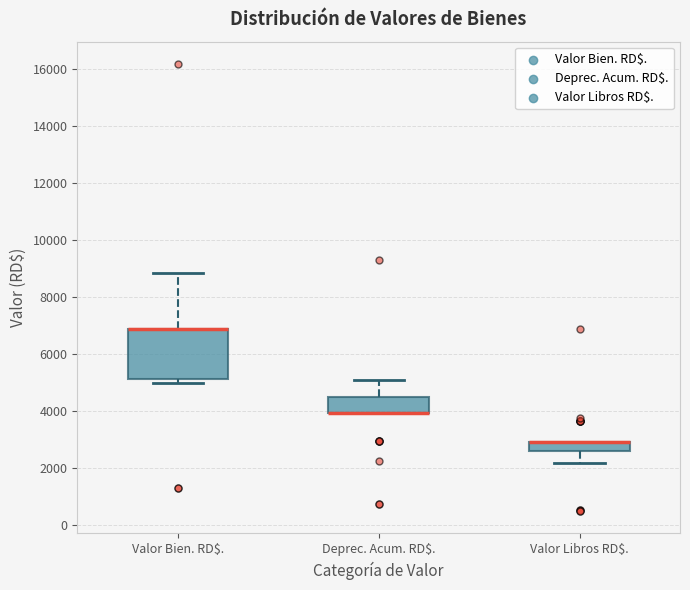

Reading left to right, transcribe this box plot: for each box, give where its median line is, the range the box spans, and where its two whiskers end, as read against the y-axis. The values are not printed on the chart, so give them approximately, as read against the axis.

Valor Bien. RD$.: median 6800 (drawn on the box's upper edge), box 5200 to 6800, whiskers 5000 to 8800
Deprec. Acum. RD$.: median 4000 (drawn on the box's lower edge), box 4000 to 4400, whiskers 4000 to 5000
Valor Libros RD$.: median 3000 (drawn on the box's upper edge), box 2600 to 3000, whiskers 2200 to 3000